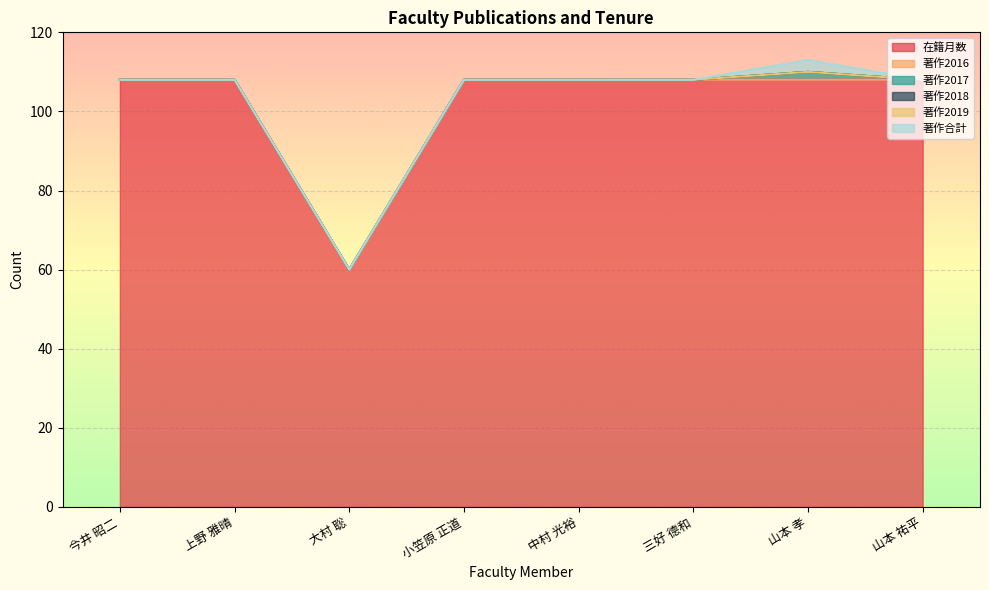

True or false: 著作合計 and 著作2016 intersect in this chart.

False